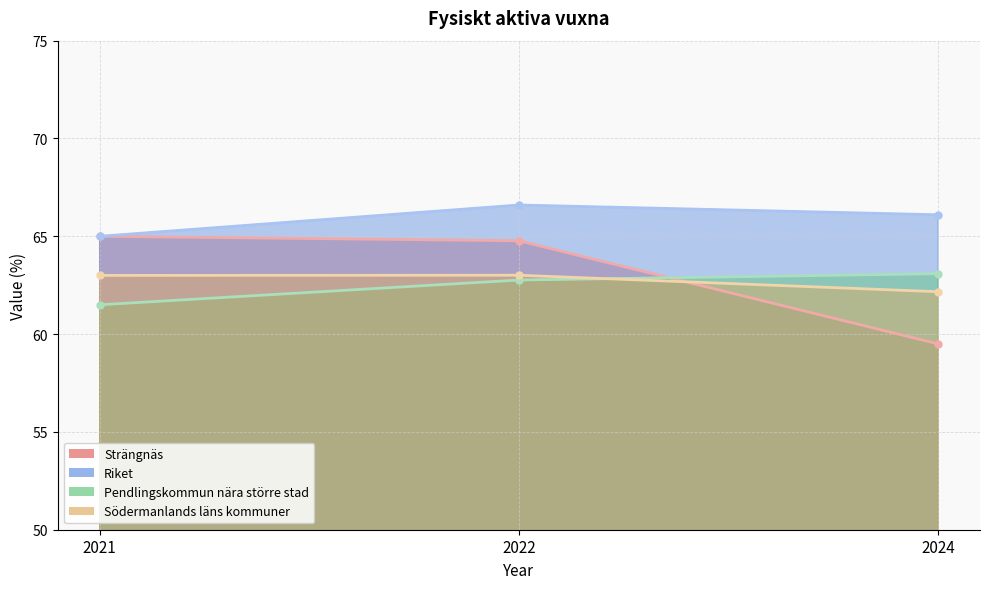

At which category does the chart reach its peak across all series?

2022